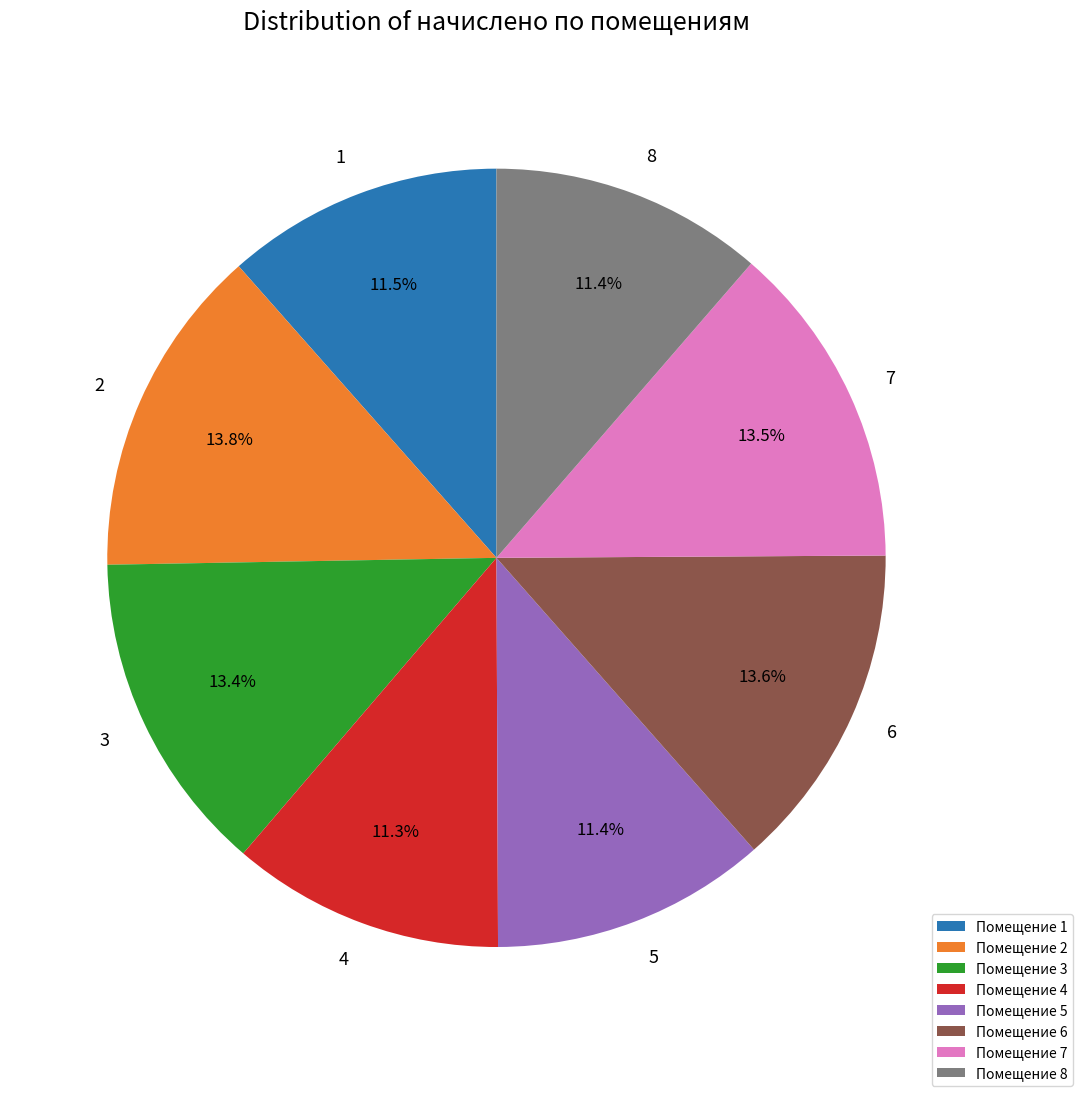

What percentage is NOT represented by Помещение 5?

88.6%